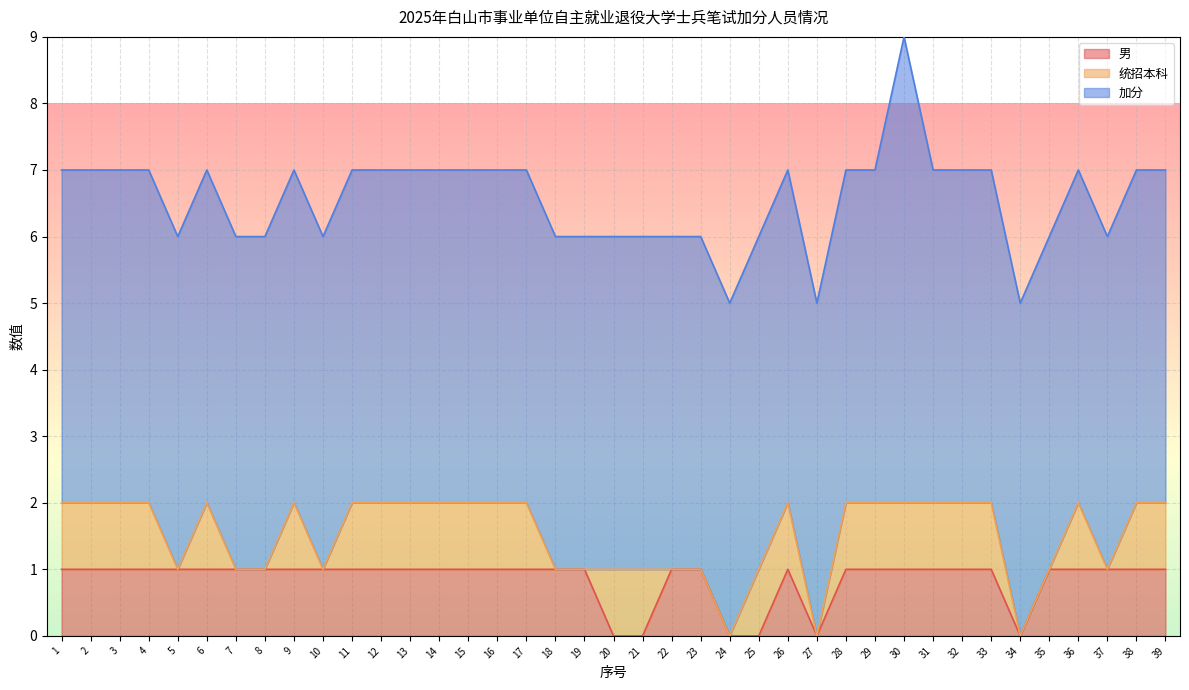

Which category has the highest value in the 加分 series?

30